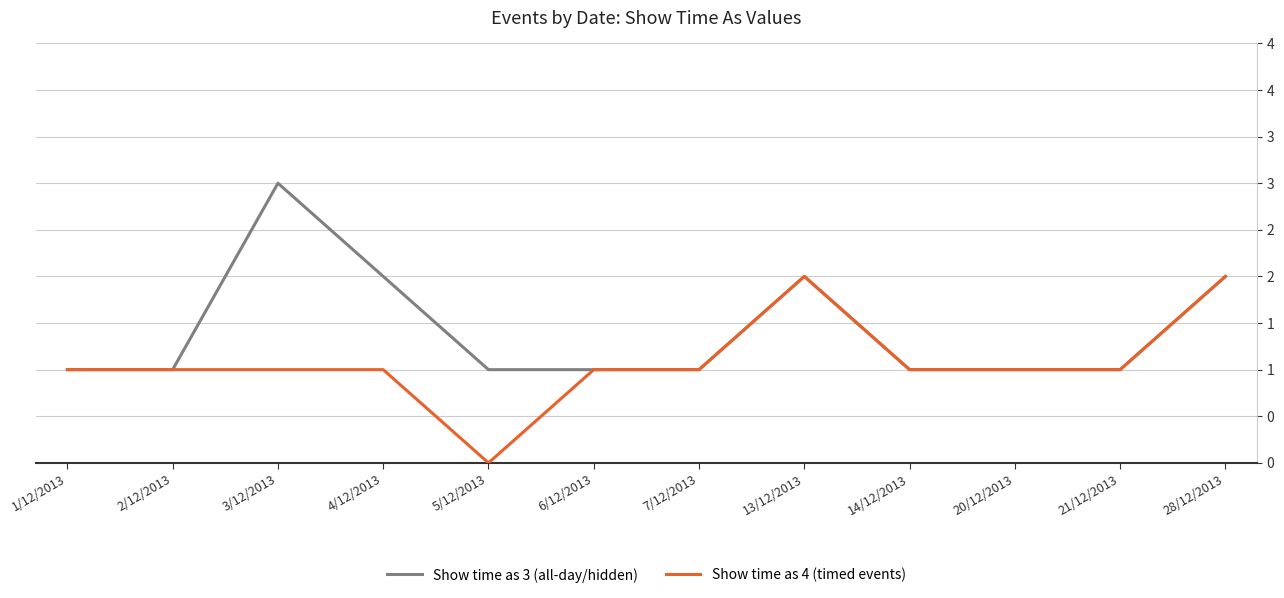

What position from the left is 7/12/2013?

7